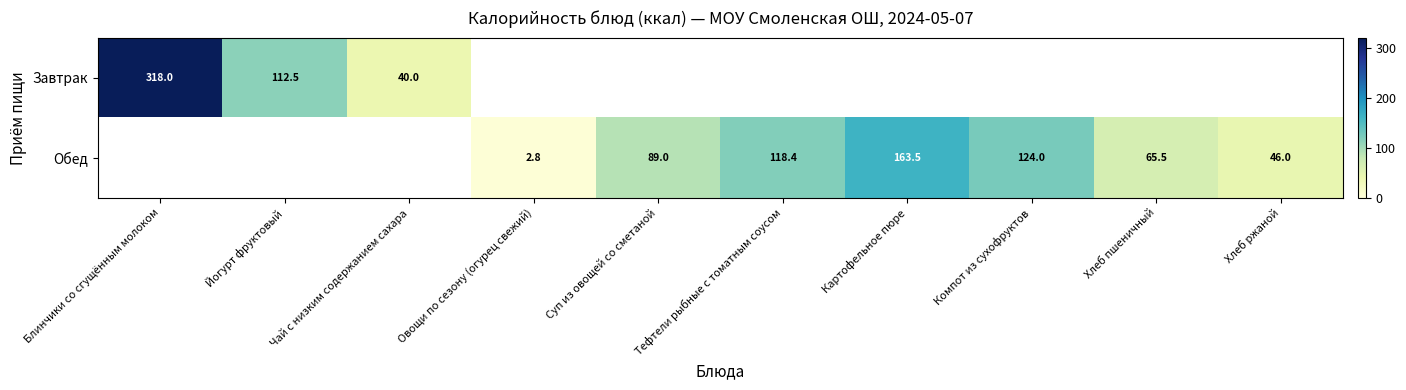

What is the difference between the Завтрак values at Чай с низким содержанием сахара and Йогурт фруктовый?

72.5